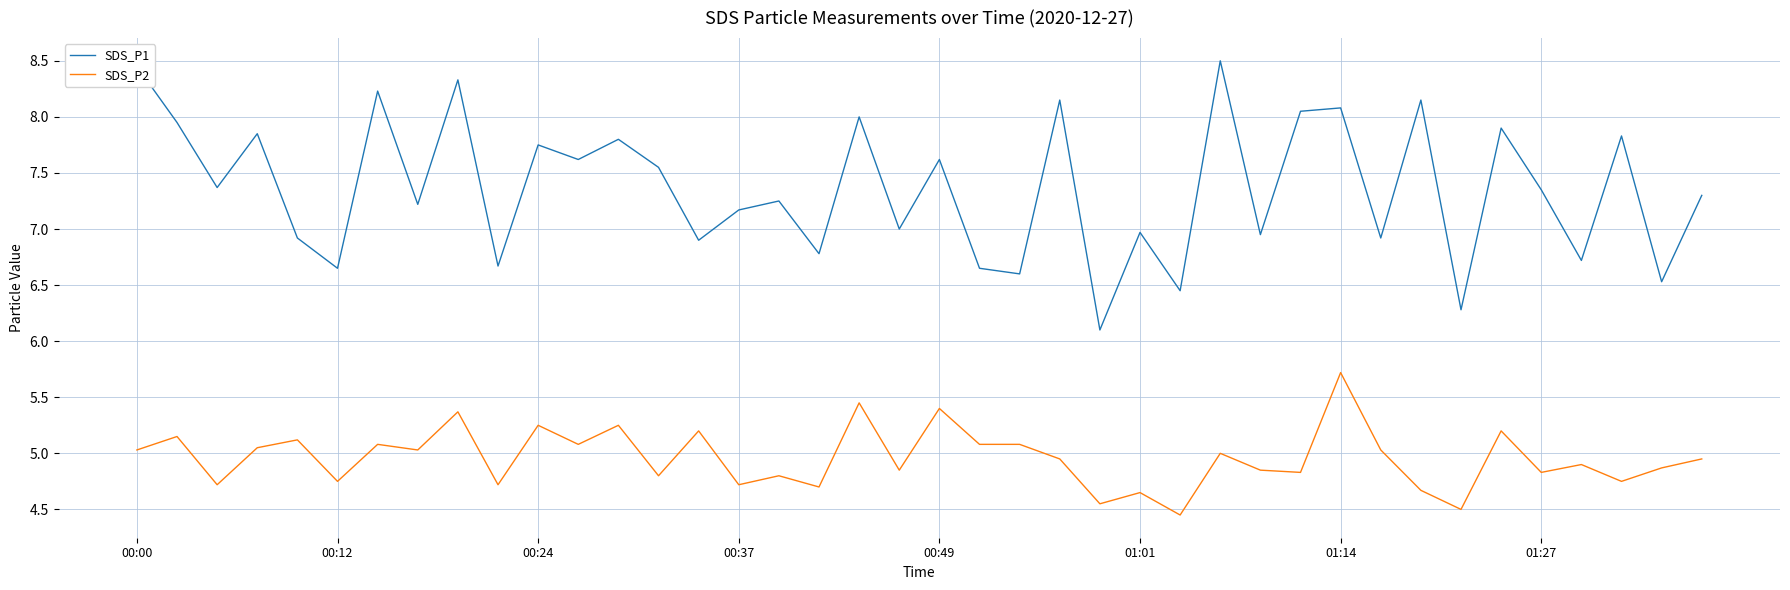

List the series in order of their peak value, lowest first.

SDS_P2, SDS_P1